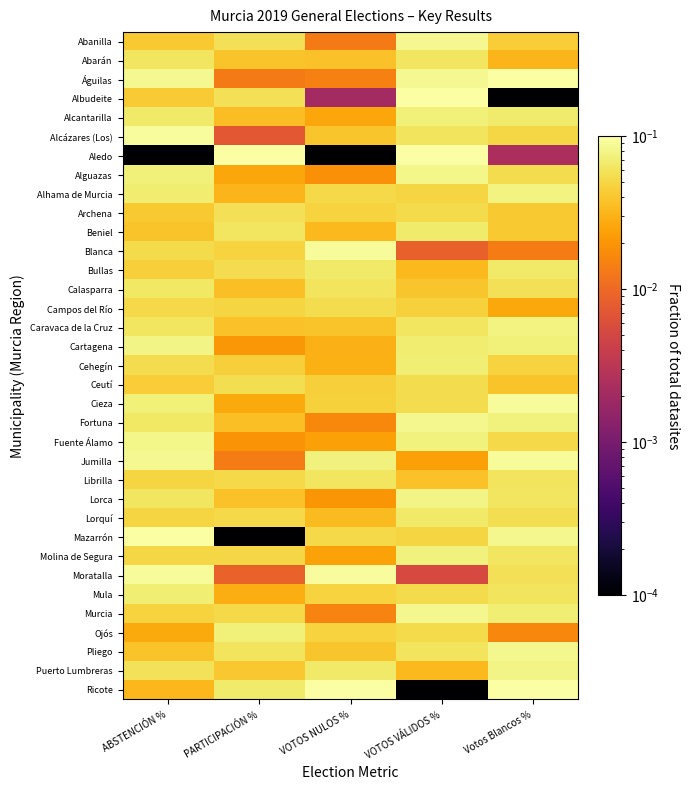

What is the difference between the highest and lowest values at PARTICIPACIÓN %?

0.1